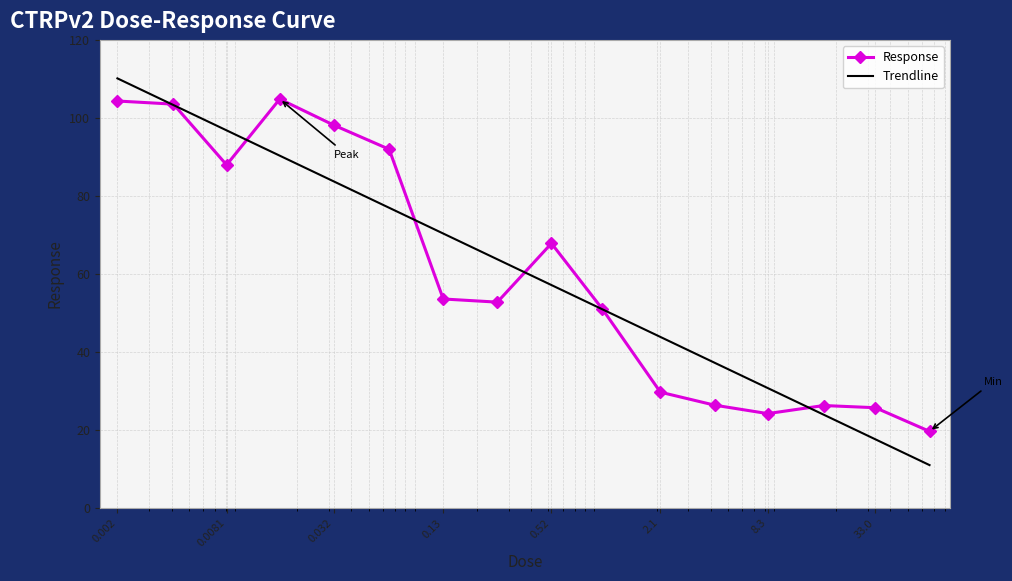

At which category does the data reach its first local valley?

0.0081